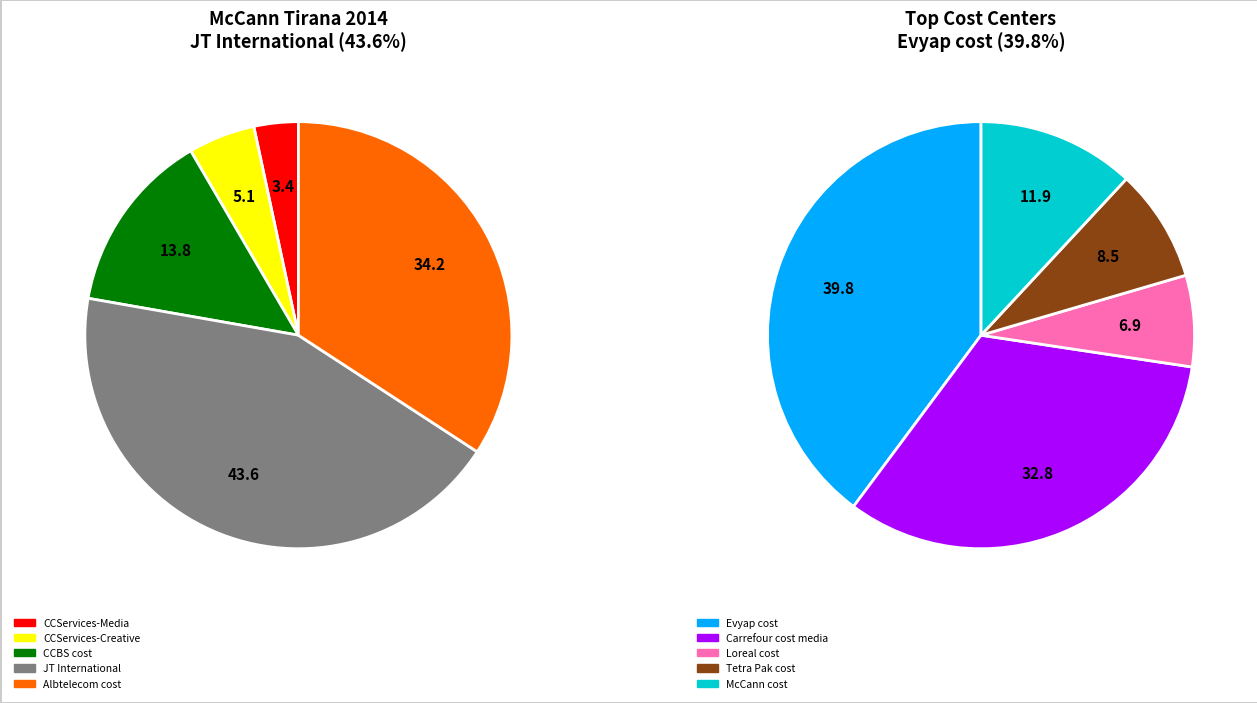

Which has a higher value, CCServices-Creative or CCBS cost?

CCBS cost